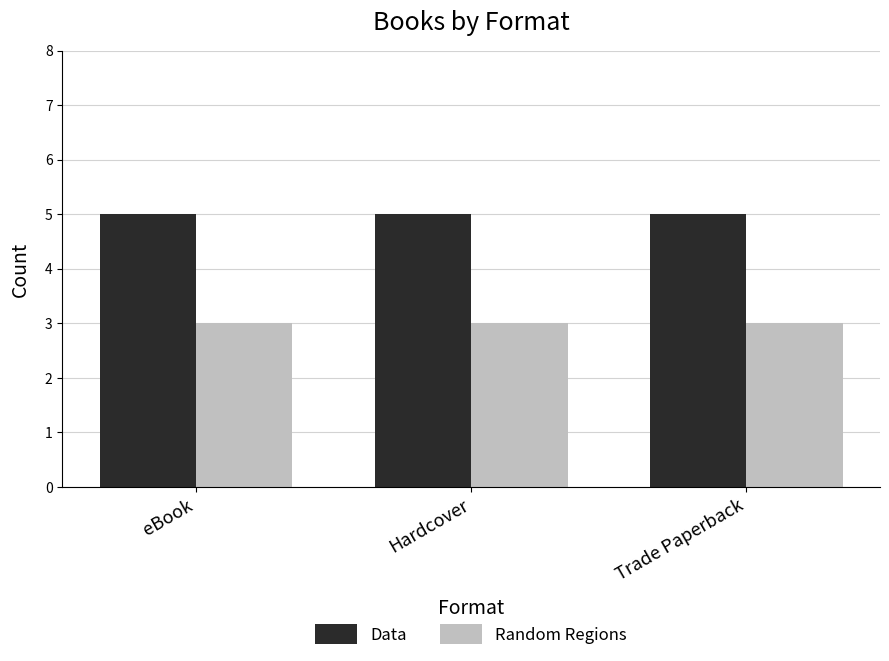

What is the sum of the Random Regions values at Hardcover and Trade Paperback?

6